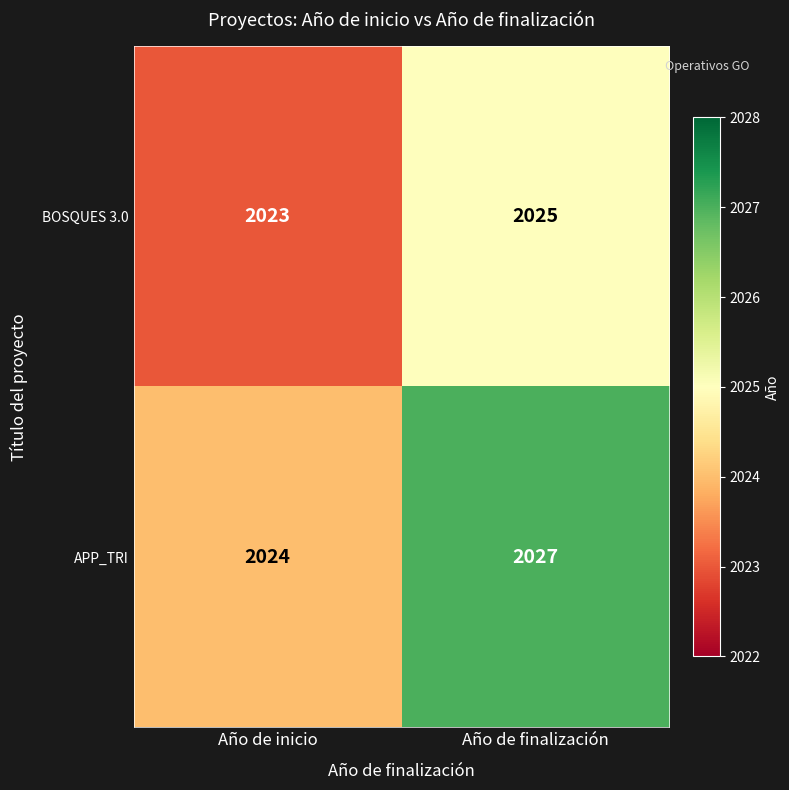

What is the difference between the highest and lowest values at Año de inicio?

1